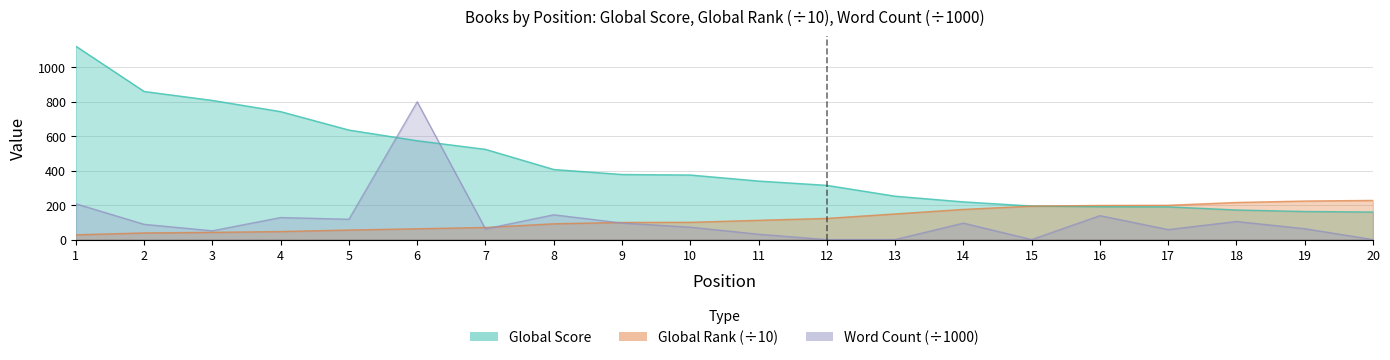

Which has a higher value, 4 or 8?

4